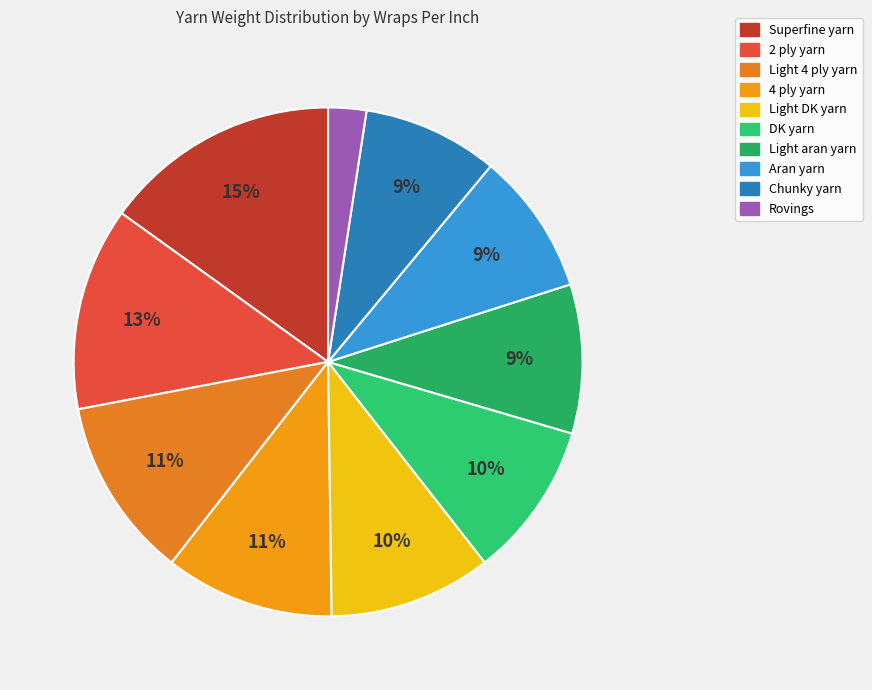

True or false: Rovings accounts for 8% of the total.

False